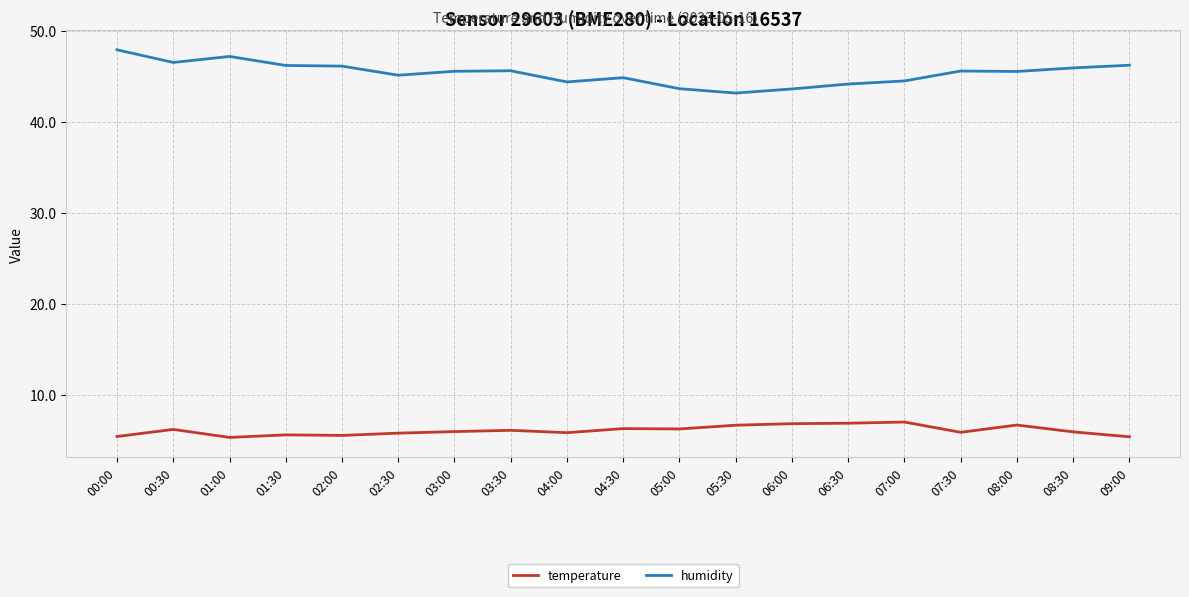

List the series in order of their overall mean, highest first.

humidity, temperature